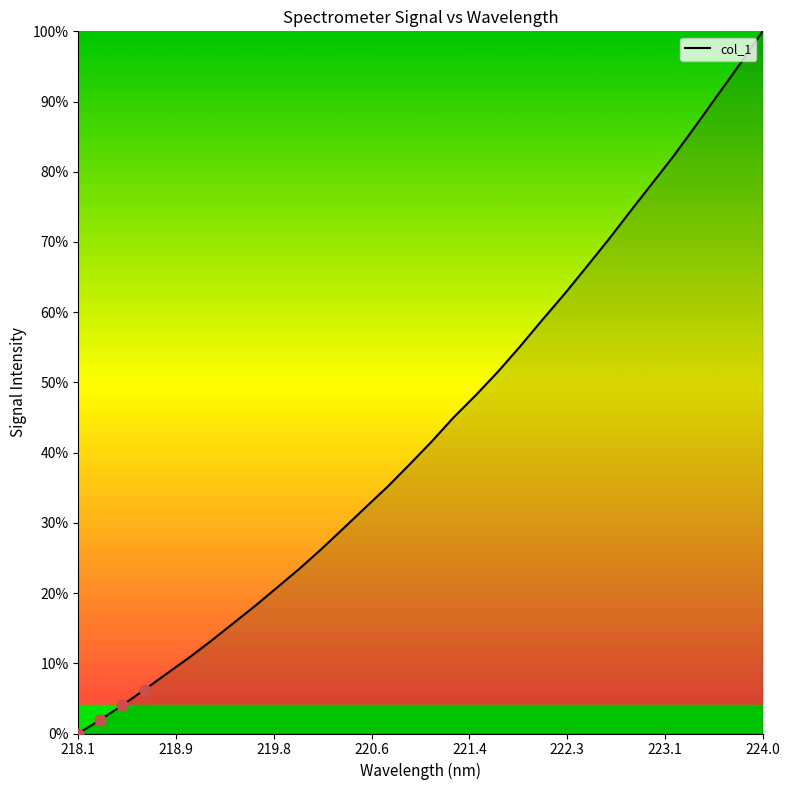

What is the greatest value displayed?

100.0